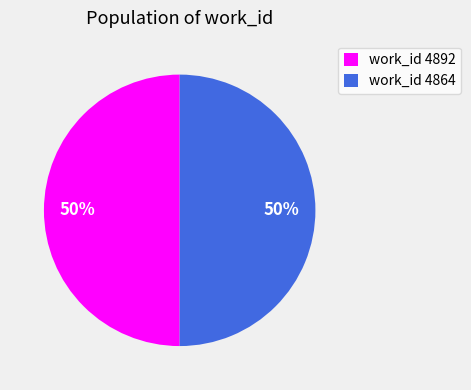

Approximately how many times larger is the value at work_id 4892 compared to work_id 4864?

1.0